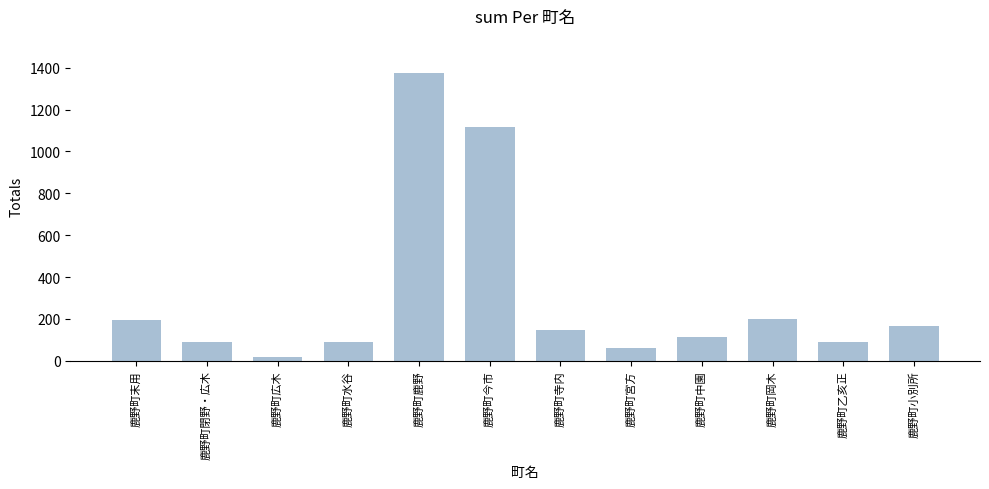

What is the label of the 6th bar from the right?

鹿野町寺内